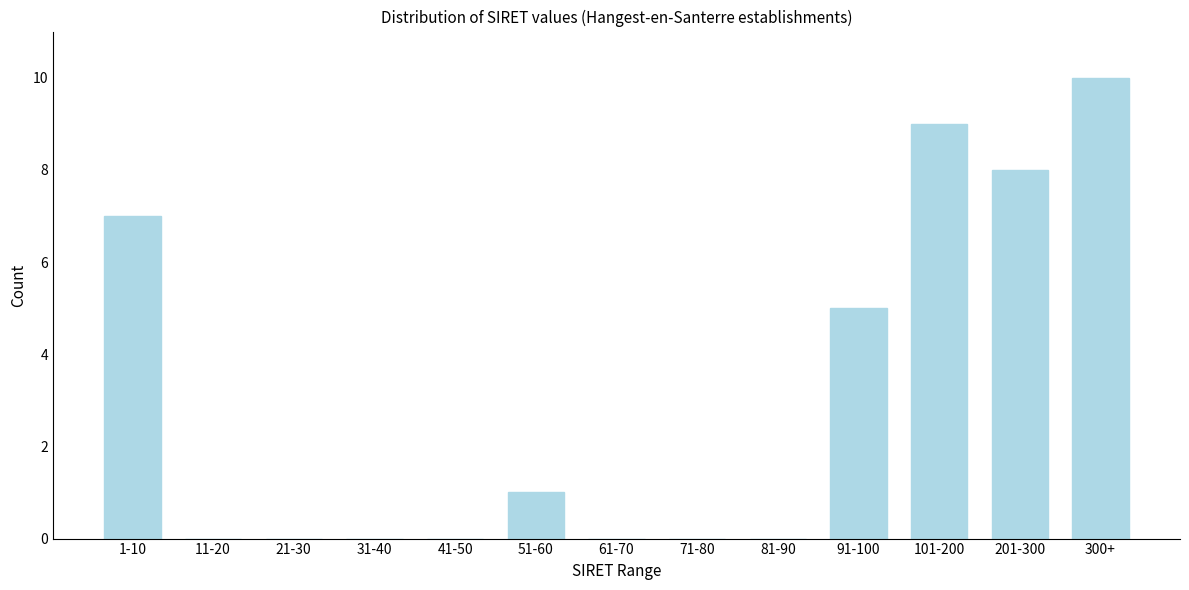

Reading right to left, what are all the values shown in this chart?

300+=10	201-300=8	101-200=9	91-100=5	81-90=0	71-80=0	61-70=0	51-60=1	41-50=0	31-40=0	21-30=0	11-20=0	1-10=7